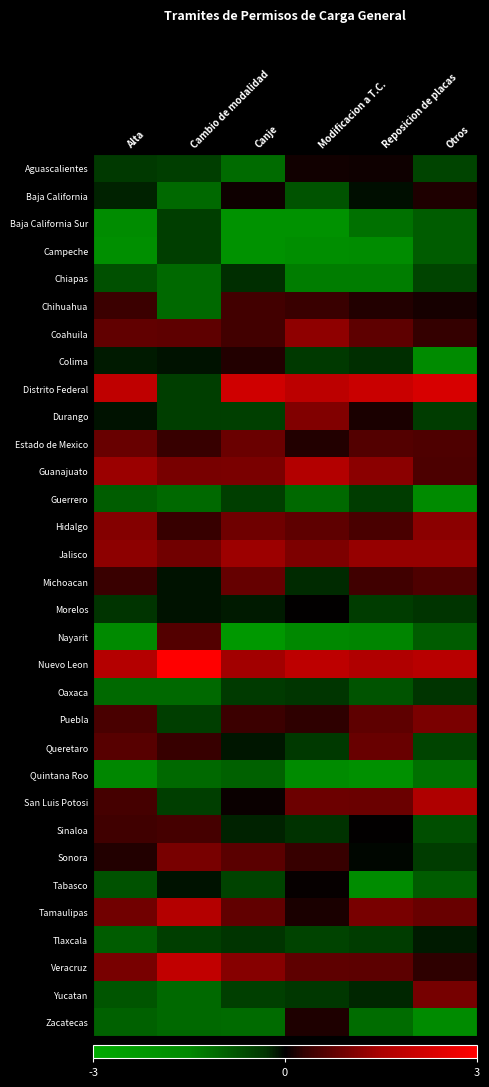

Reading left to right, list all the values displayed in this chart.

Aguascalientes: Alta=-0.4	Cambio de modalidad=-0.5	Canje=-1.1	Modificacion a T.C.=0.1	Reposicion de placas=0.1	Otros=-0.5
Baja California: Alta=-0.2	Cambio de modalidad=-1.1	Canje=0.1	Modificacion a T.C.=-0.8	Reposicion de placas=-0.1	Otros=0.2
Baja California Sur: Alta=-1.7	Cambio de modalidad=-0.5	Canje=-1.9	Modificacion a T.C.=-1.9	Reposicion de placas=-1.2	Otros=-0.9
Campeche: Alta=-1.8	Cambio de modalidad=-0.5	Canje=-1.9	Modificacion a T.C.=-1.8	Reposicion de placas=-1.7	Otros=-0.9
Chiapas: Alta=-0.7	Cambio de modalidad=-1.1	Canje=-0.3	Modificacion a T.C.=-1.3	Reposicion de placas=-1.4	Otros=-0.5
Chihuahua: Alta=0.4	Cambio de modalidad=-1.1	Canje=0.5	Modificacion a T.C.=0.4	Reposicion de placas=0.2	Otros=0.1
Coahuila: Alta=0.8	Cambio de modalidad=0.7	Canje=0.5	Modificacion a T.C.=1.2	Reposicion de placas=0.7	Otros=0.3
Colima: Alta=-0.2	Cambio de modalidad=-0.1	Canje=0.2	Modificacion a T.C.=-0.4	Reposicion de placas=-0.3	Otros=-1.6
Distrito Federal: Alta=1.9	Cambio de modalidad=-0.5	Canje=2.1	Modificacion a T.C.=1.8	Reposicion de placas=2.1	Otros=2.3
Durango: Alta=-0.1	Cambio de modalidad=-0.5	Canje=-0.5	Modificacion a T.C.=1.1	Reposicion de placas=0.2	Otros=-0.4
Estado de Mexico: Alta=0.8	Cambio de modalidad=0.3	Canje=0.9	Modificacion a T.C.=0.2	Reposicion de placas=0.6	Otros=0.6
Guanajuato: Alta=1.4	Cambio de modalidad=1.0	Canje=1.0	Modificacion a T.C.=1.7	Reposicion de placas=1.2	Otros=0.6
Guerrero: Alta=-0.9	Cambio de modalidad=-1.1	Canje=-0.5	Modificacion a T.C.=-1.1	Reposicion de placas=-0.4	Otros=-1.6
Hidalgo: Alta=1.1	Cambio de modalidad=0.3	Canje=0.9	Modificacion a T.C.=0.7	Reposicion de placas=0.5	Otros=1.2
Jalisco: Alta=1.2	Cambio de modalidad=0.9	Canje=1.4	Modificacion a T.C.=1.0	Reposicion de placas=1.3	Otros=1.3
Michoacan: Alta=0.4	Cambio de modalidad=-0.1	Canje=0.8	Modificacion a T.C.=-0.2	Reposicion de placas=0.4	Otros=0.6
Morelos: Alta=-0.3	Cambio de modalidad=-0.1	Canje=-0.2	Modificacion a T.C.=0.0	Reposicion de placas=-0.4	Otros=-0.3
Nayarit: Alta=-1.6	Cambio de modalidad=0.6	Canje=-2.2	Modificacion a T.C.=-1.5	Reposicion de placas=-1.5	Otros=-0.9
Nuevo Leon: Alta=1.7	Cambio de modalidad=3.2	Canje=1.4	Modificacion a T.C.=1.8	Reposicion de placas=1.6	Otros=1.7
Oaxaca: Alta=-1.1	Cambio de modalidad=-1.1	Canje=-0.4	Modificacion a T.C.=-0.3	Reposicion de placas=-0.8	Otros=-0.3
Puebla: Alta=0.5	Cambio de modalidad=-0.5	Canje=0.4	Modificacion a T.C.=0.3	Reposicion de placas=0.7	Otros=1.0
Queretaro: Alta=0.7	Cambio de modalidad=0.3	Canje=-0.1	Modificacion a T.C.=-0.4	Reposicion de placas=0.8	Otros=-0.5
Quintana Roo: Alta=-1.5	Cambio de modalidad=-1.1	Canje=-0.9	Modificacion a T.C.=-1.6	Reposicion de placas=-1.9	Otros=-1.2
San Luis Potosi: Alta=0.5	Cambio de modalidad=-0.5	Canje=0.1	Modificacion a T.C.=0.9	Reposicion de placas=0.9	Otros=1.6
Sinaloa: Alta=0.4	Cambio de modalidad=0.5	Canje=-0.2	Modificacion a T.C.=-0.3	Reposicion de placas=0.0	Otros=-0.7
Sonora: Alta=0.2	Cambio de modalidad=1.0	Canje=0.7	Modificacion a T.C.=0.3	Reposicion de placas=-0.0	Otros=-0.4
Tabasco: Alta=-0.7	Cambio de modalidad=-0.1	Canje=-0.5	Modificacion a T.C.=0.0	Reposicion de placas=-1.7	Otros=-0.9
Tamaulipas: Alta=0.9	Cambio de modalidad=1.7	Canje=0.8	Modificacion a T.C.=0.2	Reposicion de placas=1.0	Otros=0.8
Tlaxcala: Alta=-0.9	Cambio de modalidad=-0.5	Canje=-0.3	Modificacion a T.C.=-0.5	Reposicion de placas=-0.4	Otros=-0.2
Veracruz: Alta=1.0	Cambio de modalidad=1.9	Canje=1.1	Modificacion a T.C.=0.7	Reposicion de placas=0.7	Otros=0.3
Yucatan: Alta=-0.8	Cambio de modalidad=-1.1	Canje=-0.5	Modificacion a T.C.=-0.4	Reposicion de placas=-0.2	Otros=1.0
Zacatecas: Alta=-1.0	Cambio de modalidad=-1.1	Canje=-1.1	Modificacion a T.C.=0.2	Reposicion de placas=-1.1	Otros=-1.6